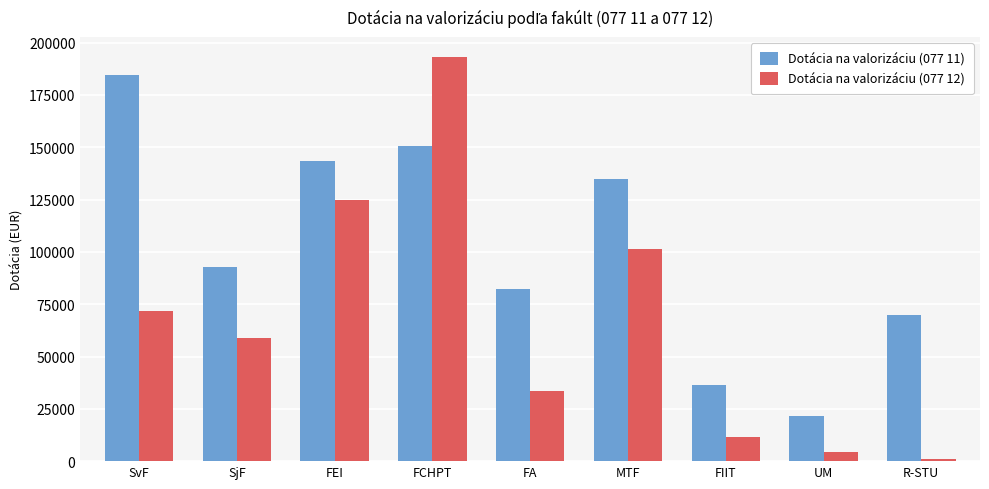

Where does the Dotácia na valorizáciu (077 11) series first go above 92557?

SvF